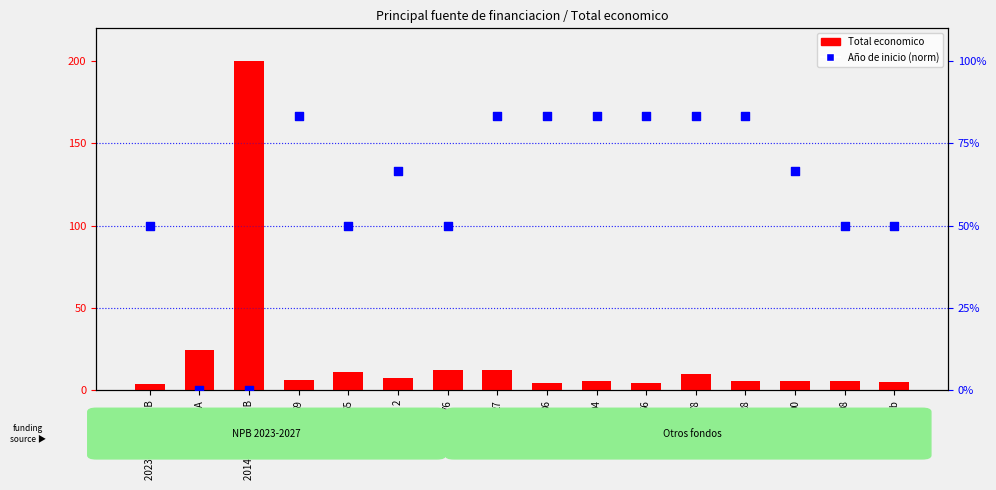

Which series contains the highest Y value?

Total economico